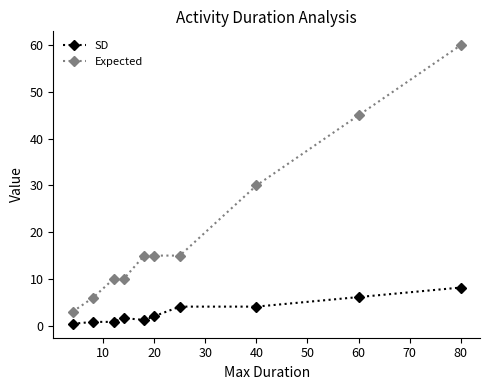

Which series has the largest range (max minus min)?

Expected